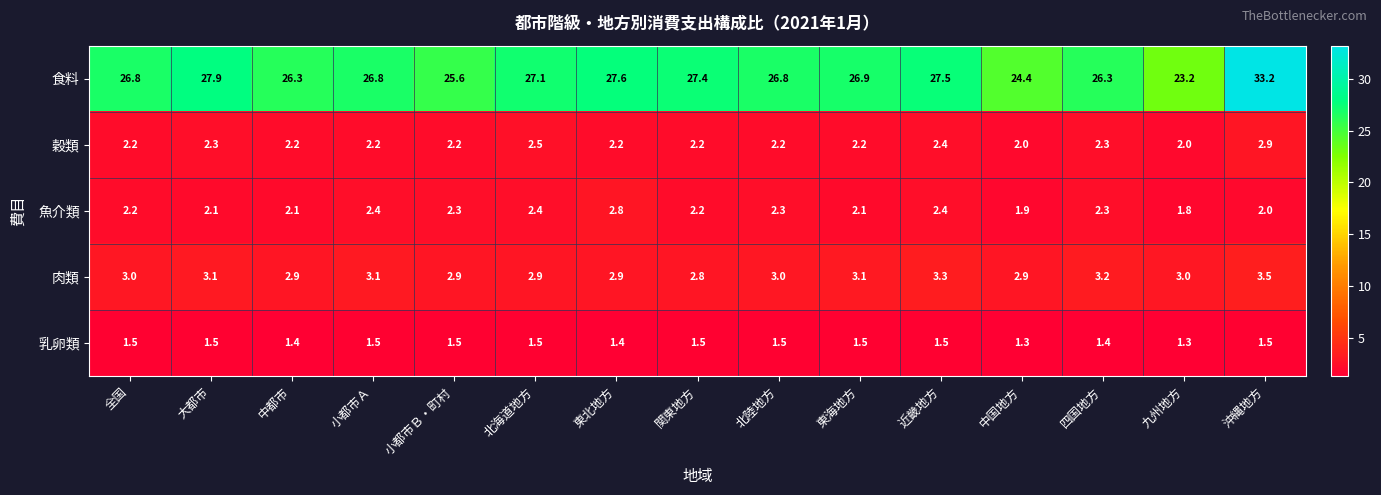

What is the maximum value for 穀類?

2.9